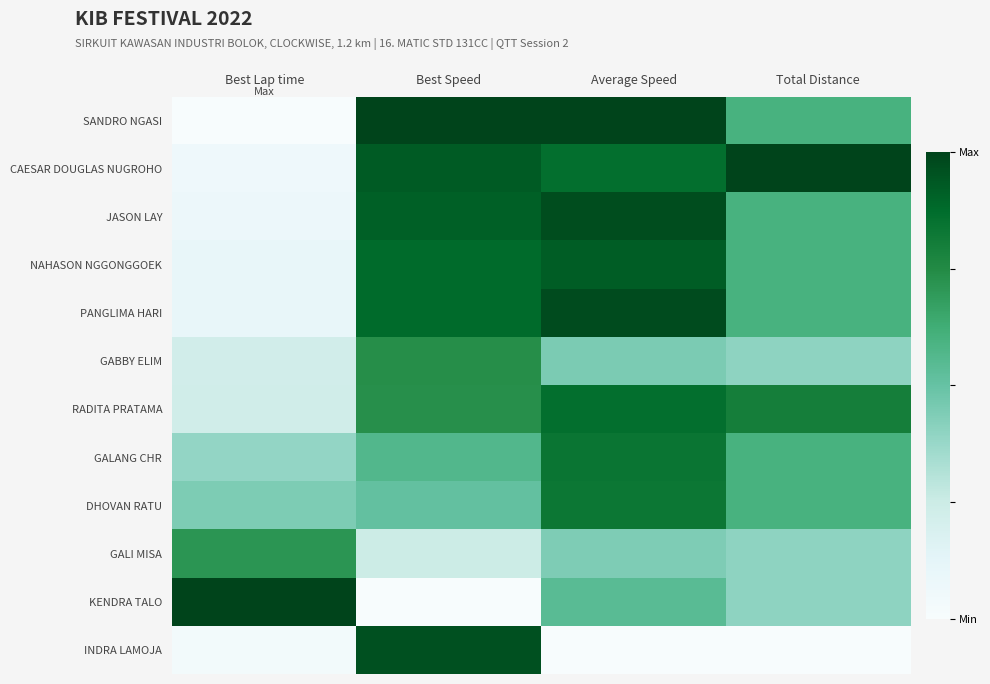

Between Average Speed and Total Distance, which is larger?

Average Speed